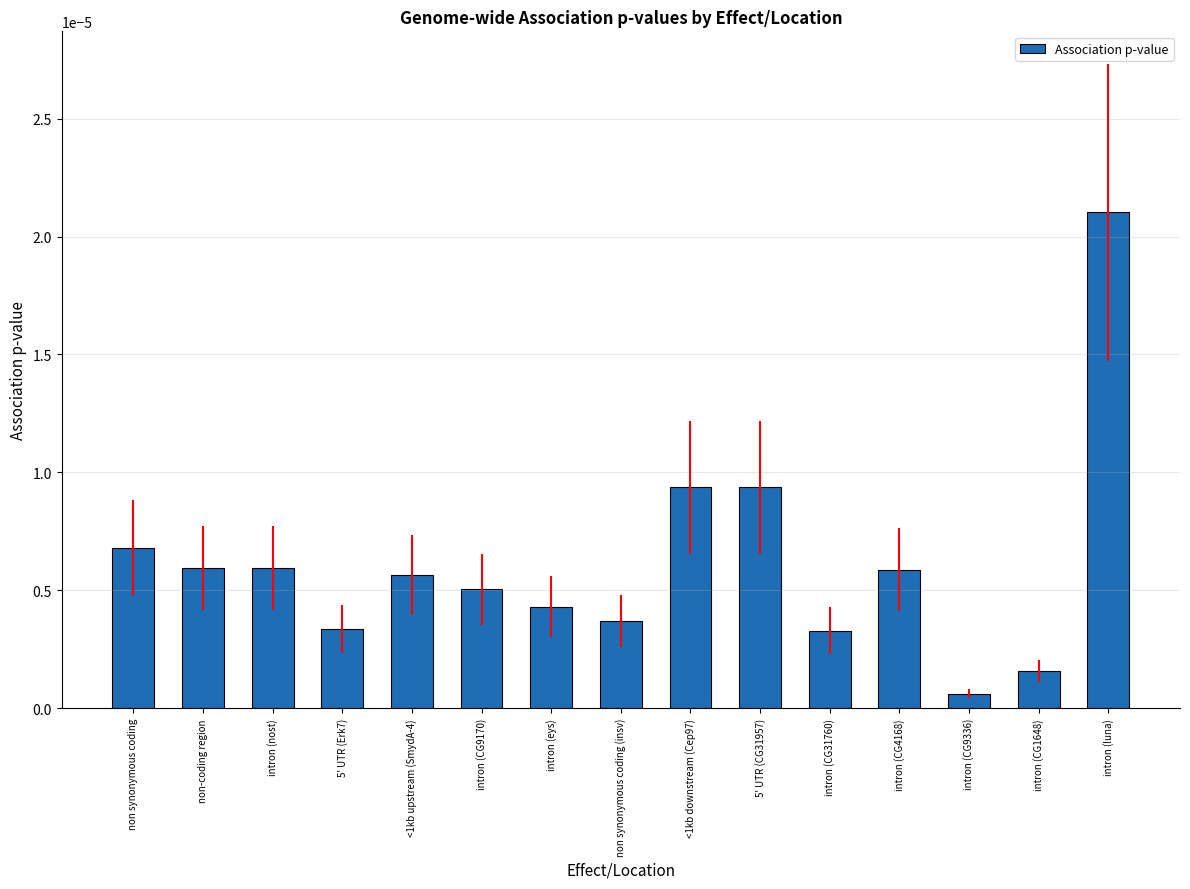

Which category has the highest value across all series?

intron (luna)